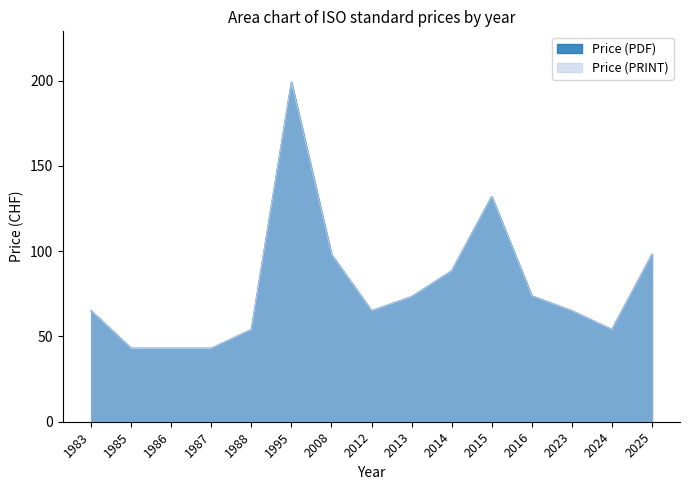

At 2012, list the series in order from smallest to largest.

Price (PDF), Price (PRINT)